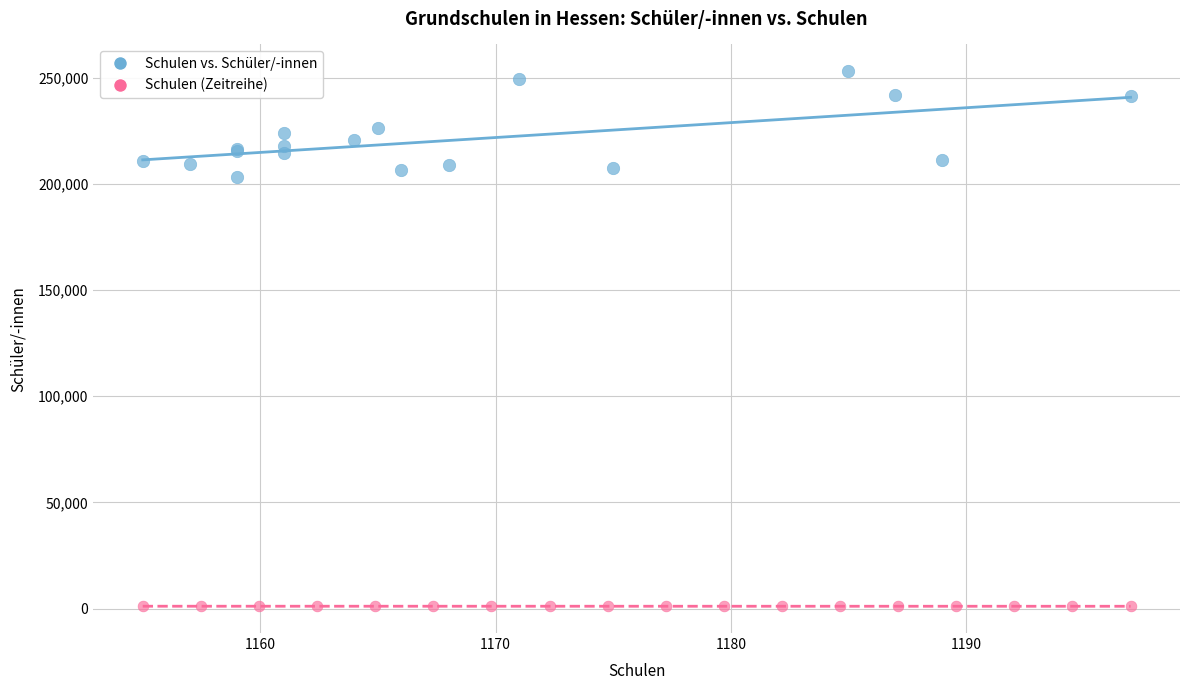

Which series contains the lowest Y value?

Schulen (Zeitreihe)